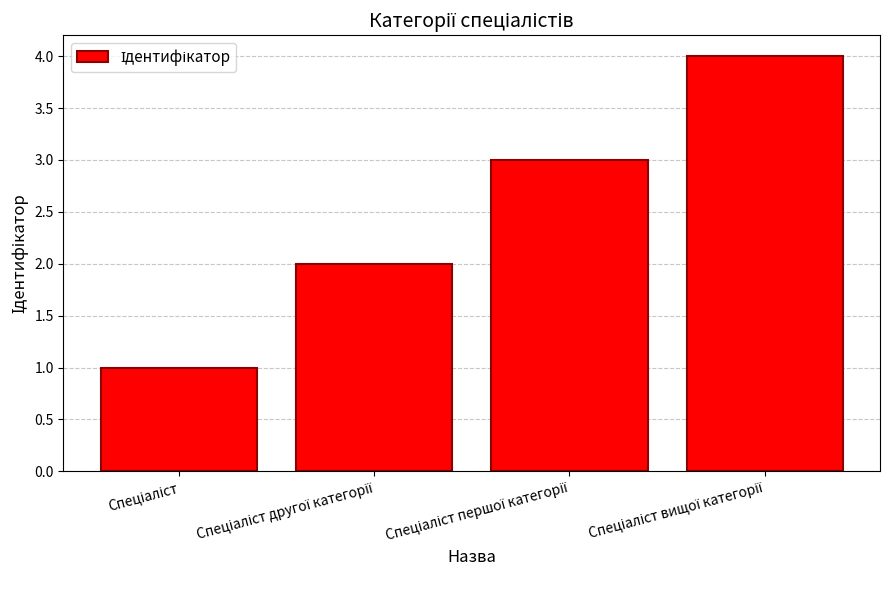

What is the greatest value displayed?

4